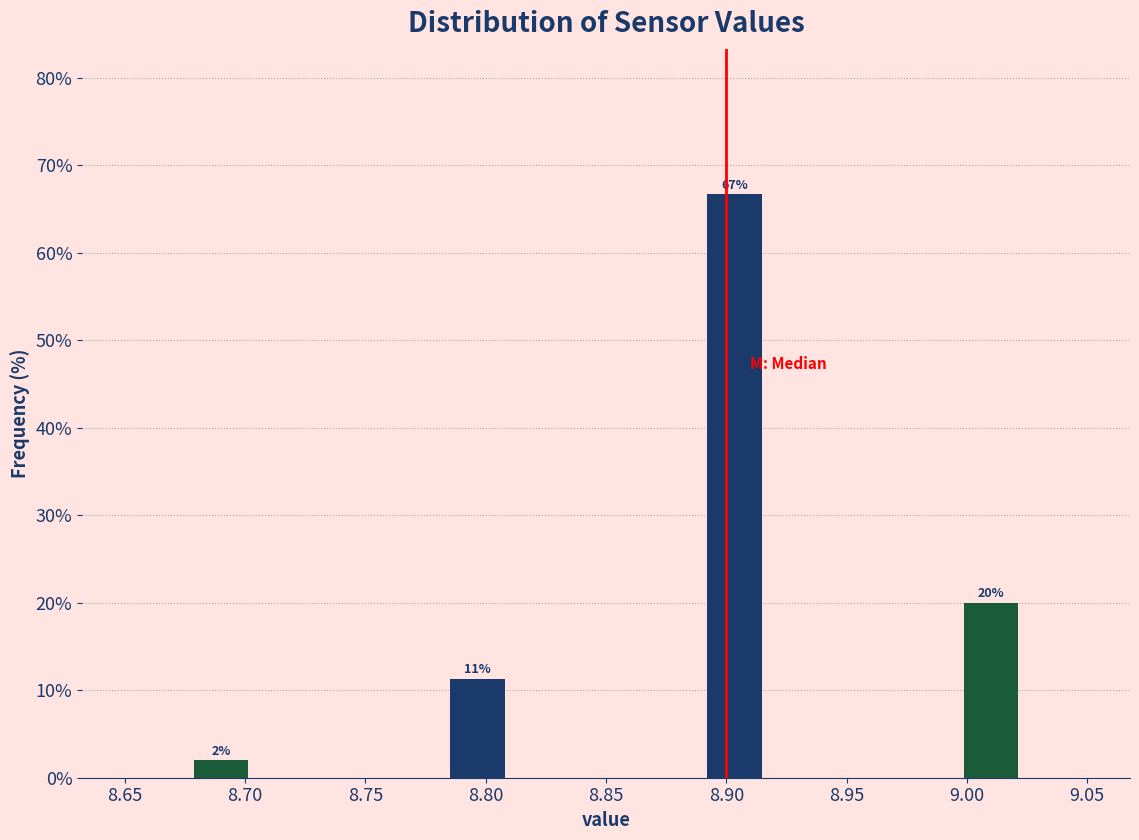

Which range on the x-axis has the tallest bar?

8.890 to 8.915